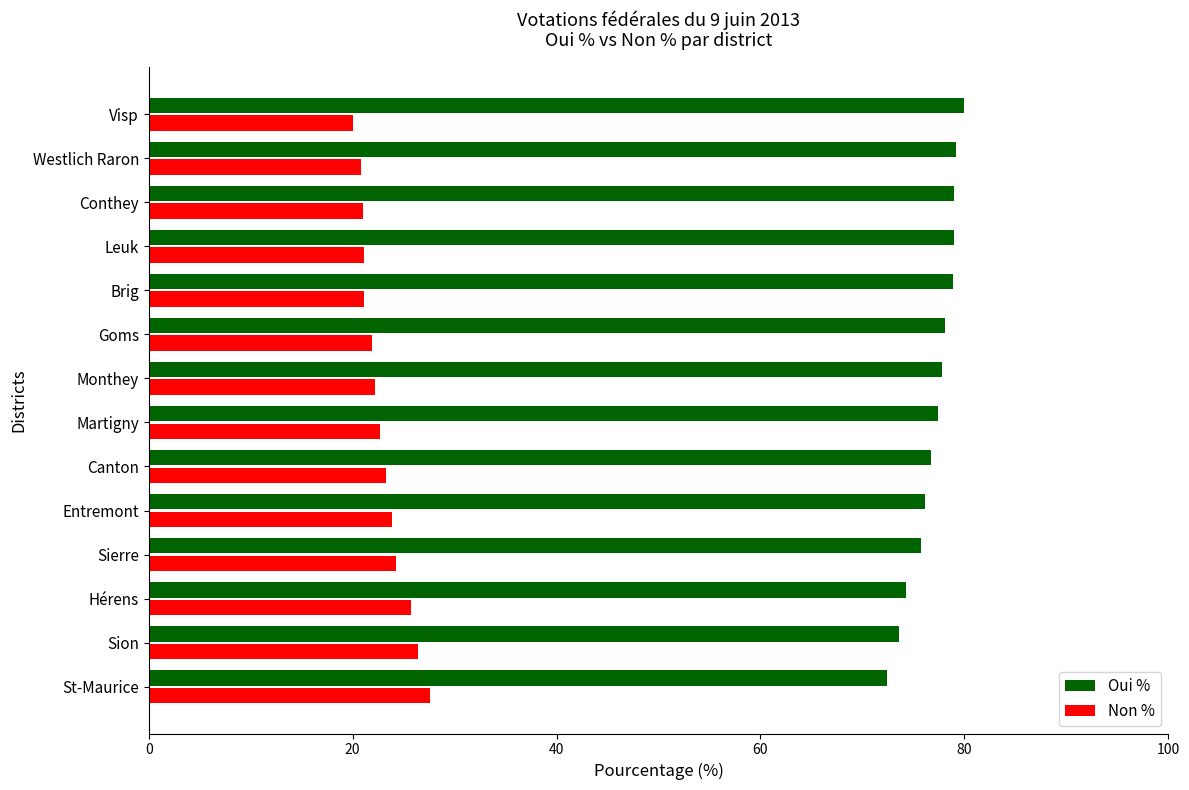

The value of Oui % at St-Maurice is 48.2. True or false?

False